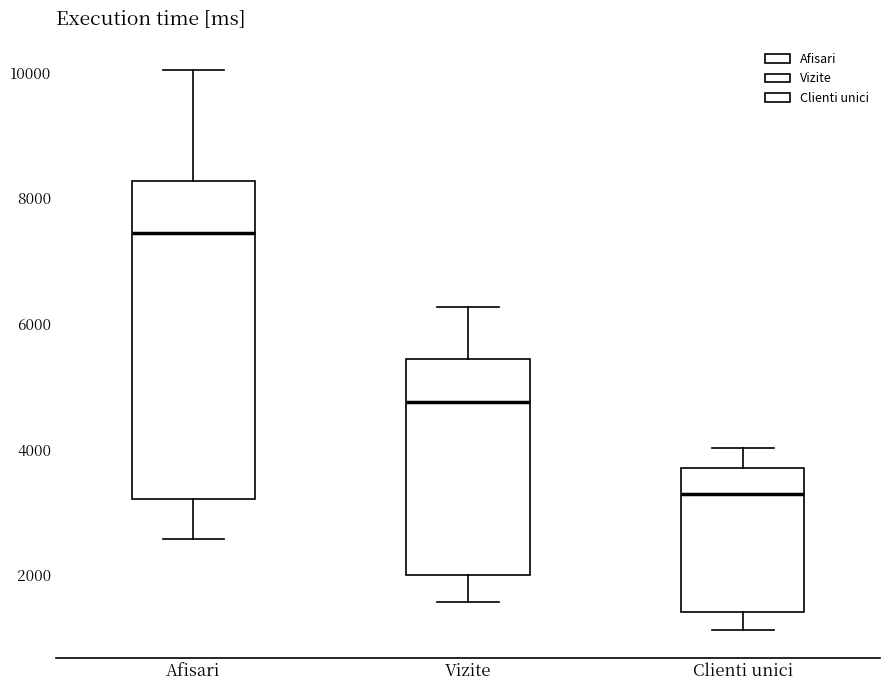

Where is the lower edge of the box for Clienti unici on the y-axis? The values are not printed on the chart, so give them approximately, as read against the axis.

1400